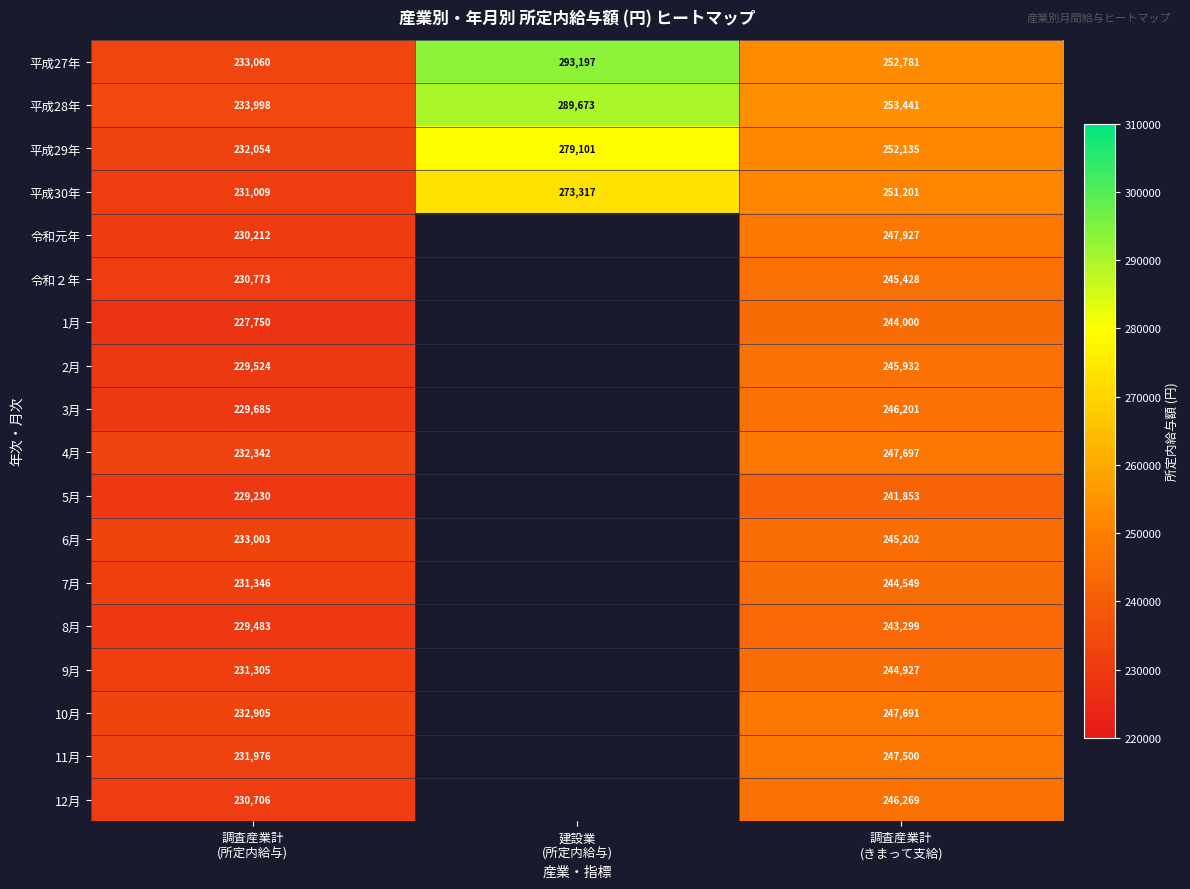

What is the difference between the maximum and minimum values in the 平成29年 series?

47047